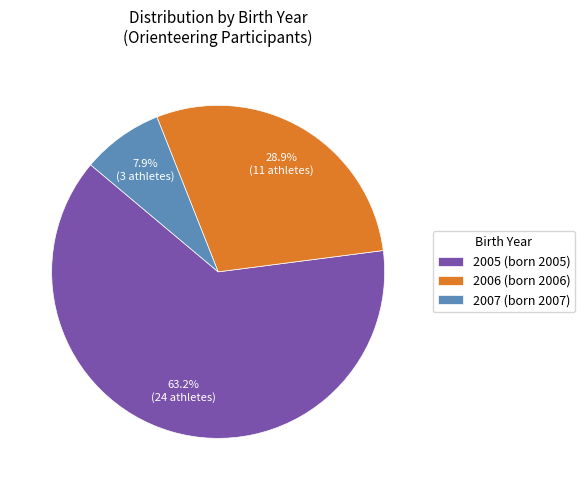

Combined, what portion of the pie is 2006 and 2007?

36.8%